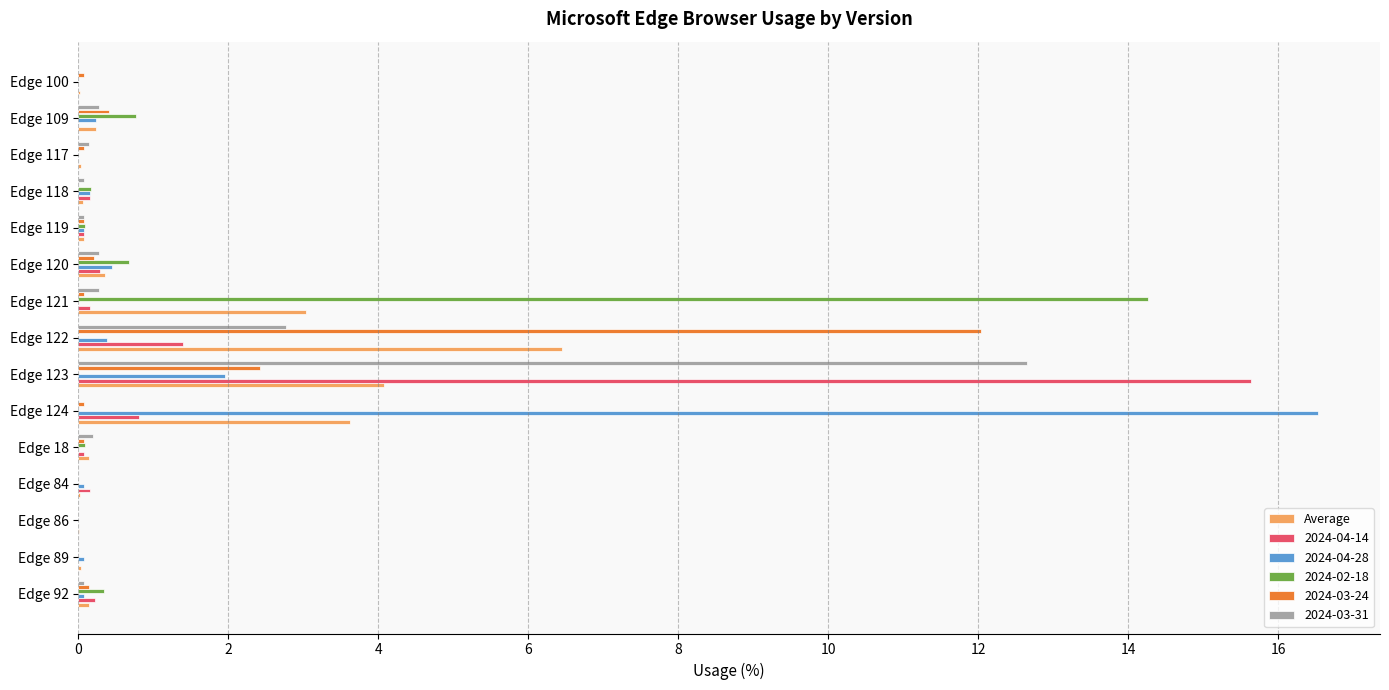

What is the maximum value for 2024-02-18?

14.3